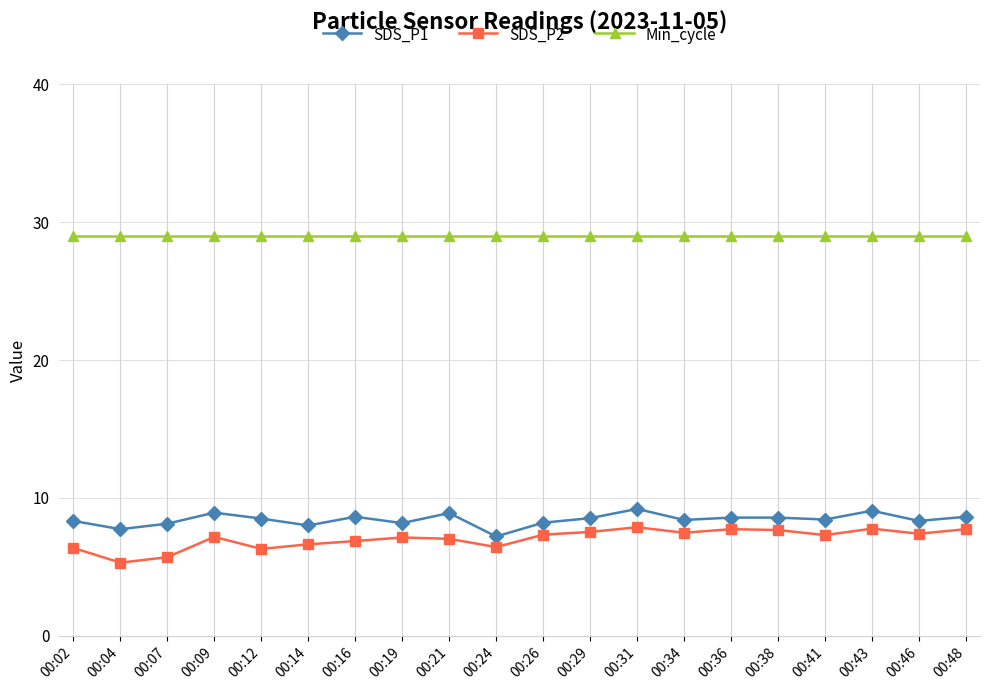

At which label does SDS_P2 first exceed 7?

00:09